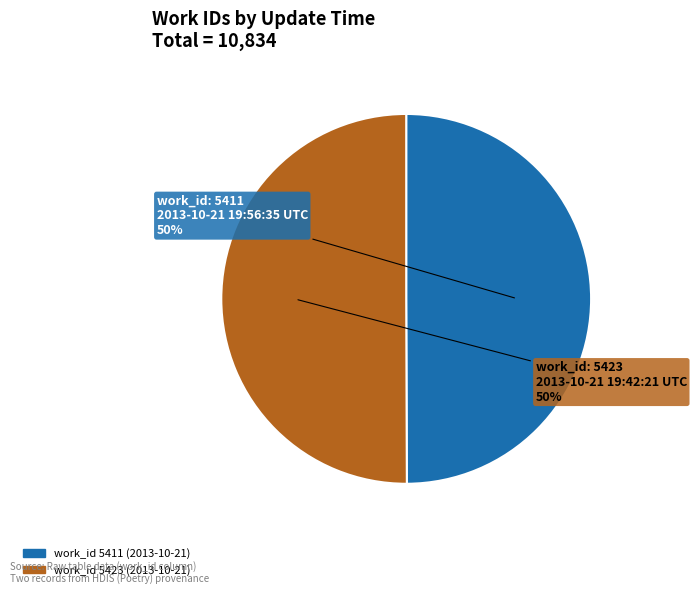

To the nearest percent, what is the average slice percentage?

50%